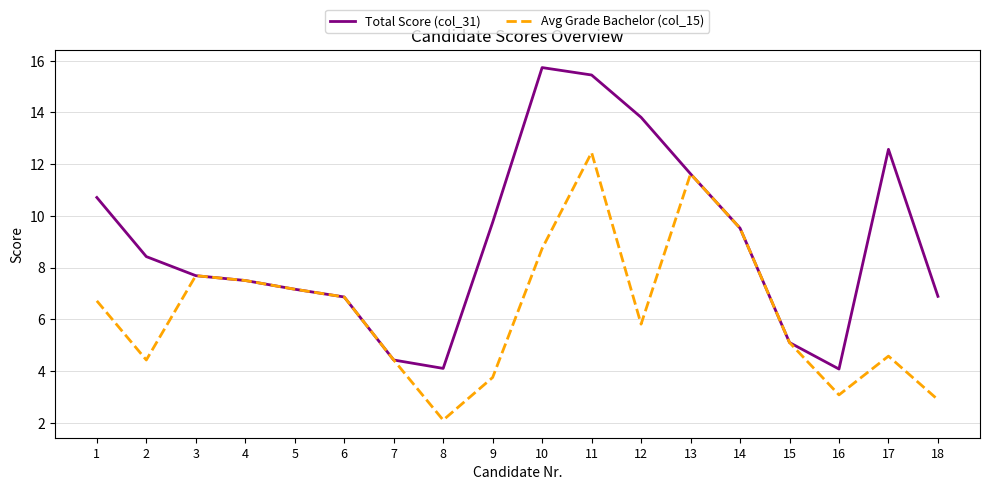

What is the maximum value for Avg Grade Bachelor (col_15)?

12.5